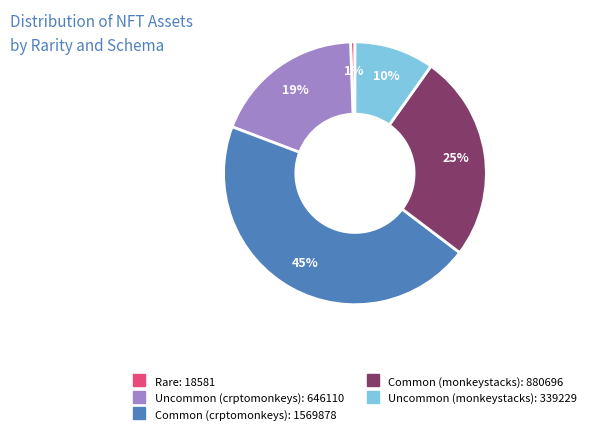

Does any single category account for the majority?

No